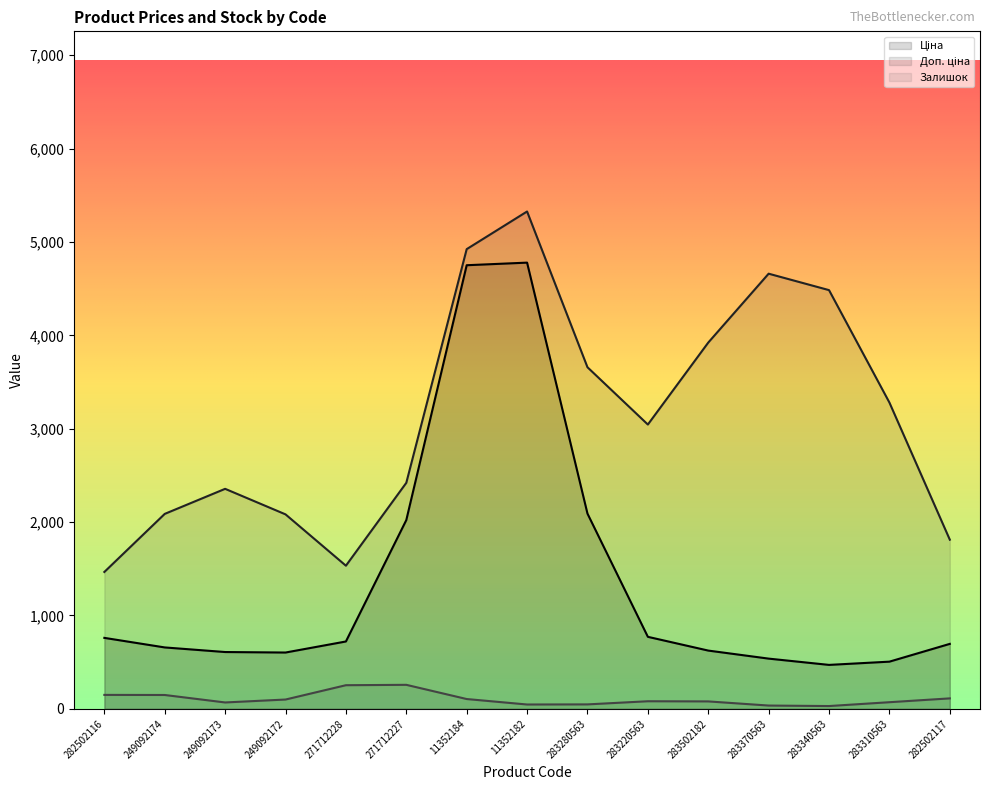

How many values in the Доп. ціна series exceed 2414?

10